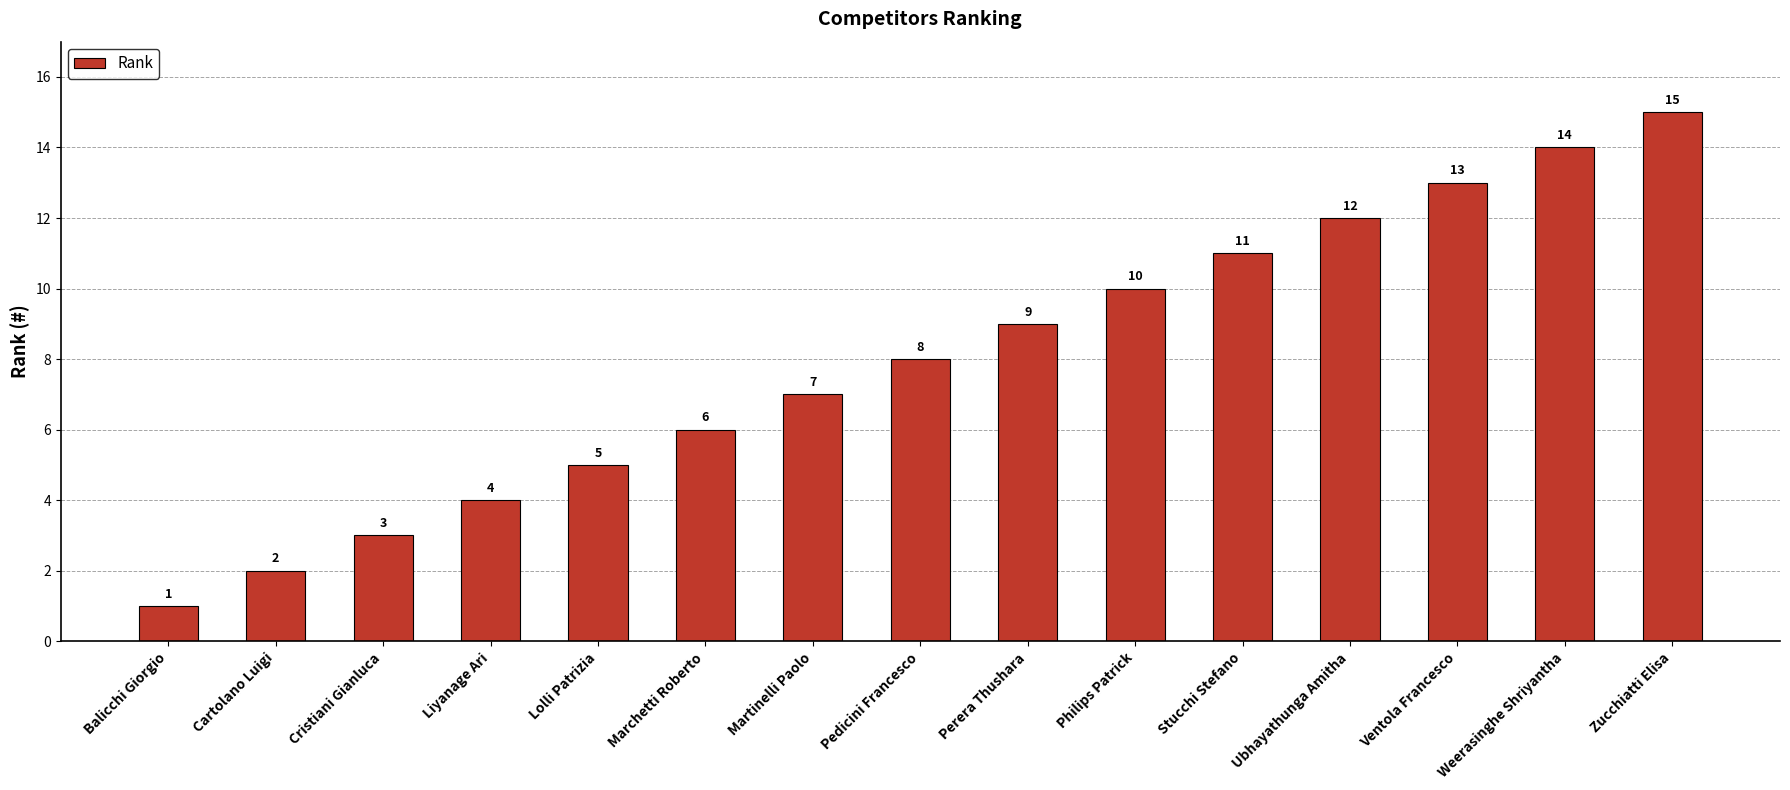

What is the value of the 2nd bar from the left?

2